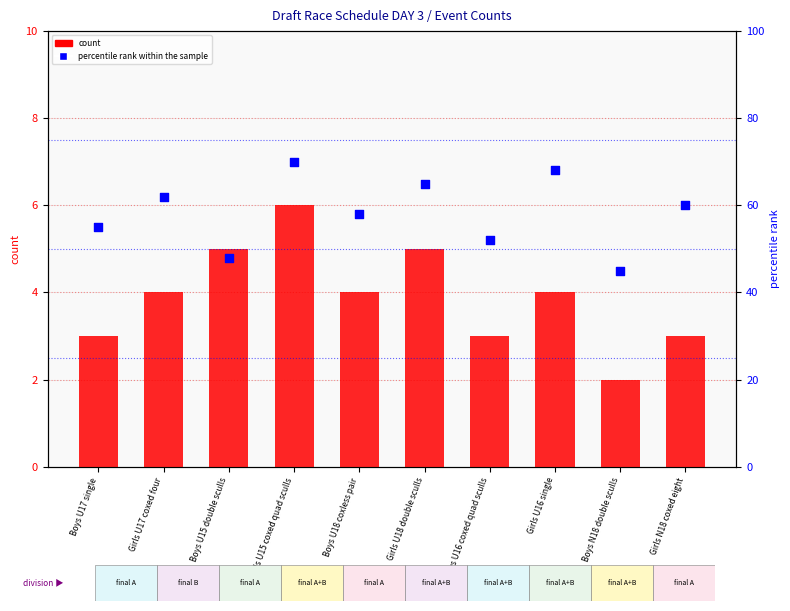

Is the value of percentile rank within the sample at Girls U18 double sculls greater than the value of count at Girls U15 coxed quad sculls?

Yes